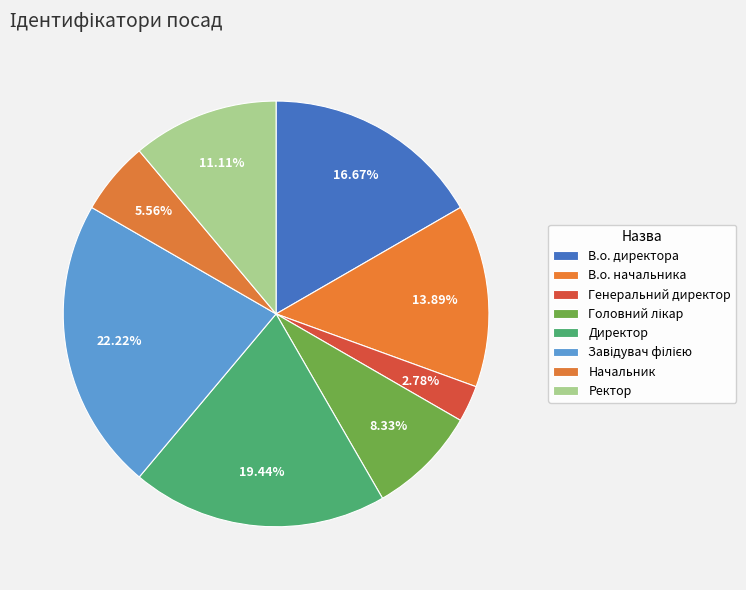

What portion of the pie excludes Генеральний директор?

97.2%